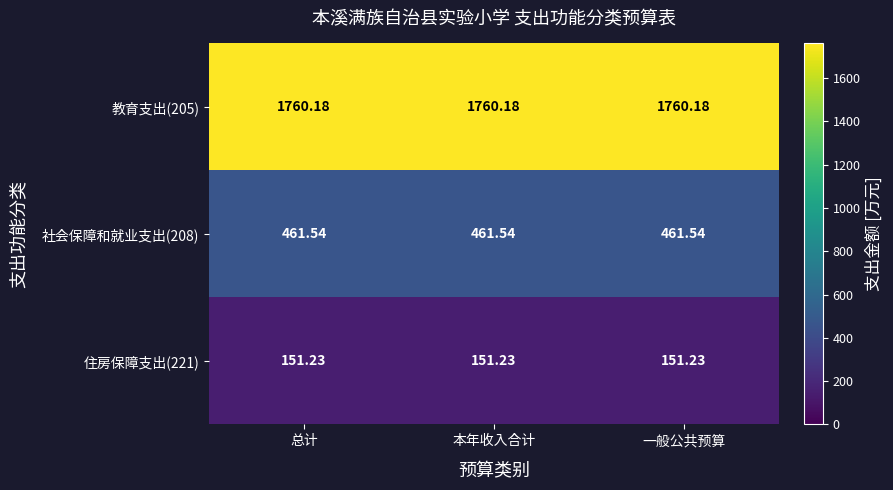

Is the value of 社会保障和就业支出(208) at 本年收入合计 greater than the value of 住房保障支出(221) at 本年收入合计?

Yes